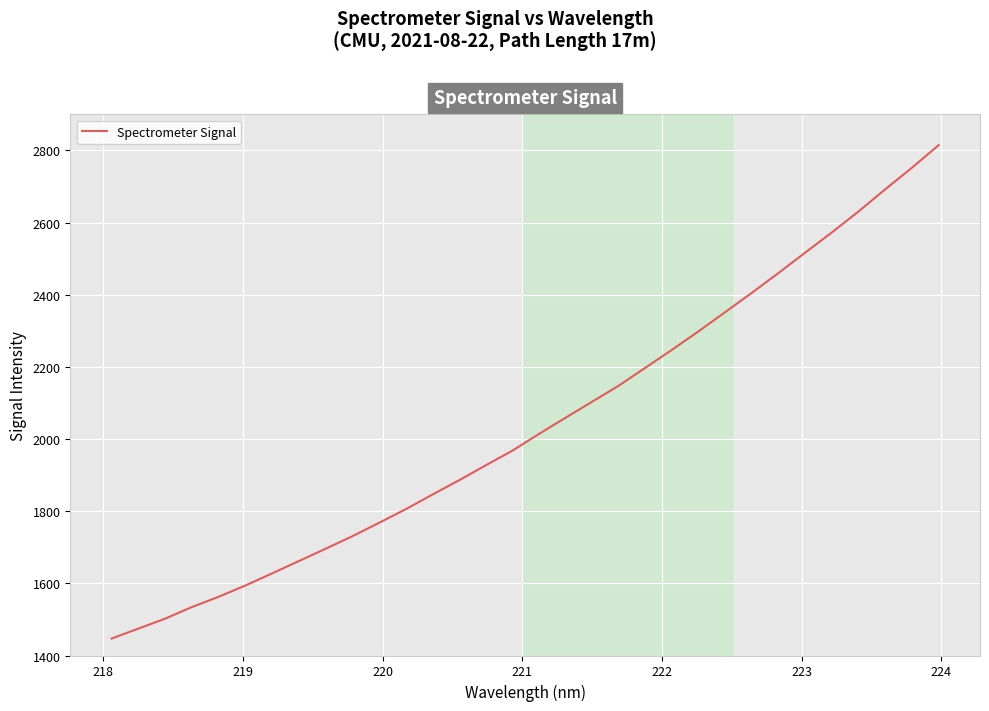

What is the difference between the maximum and minimum values?

1367.8